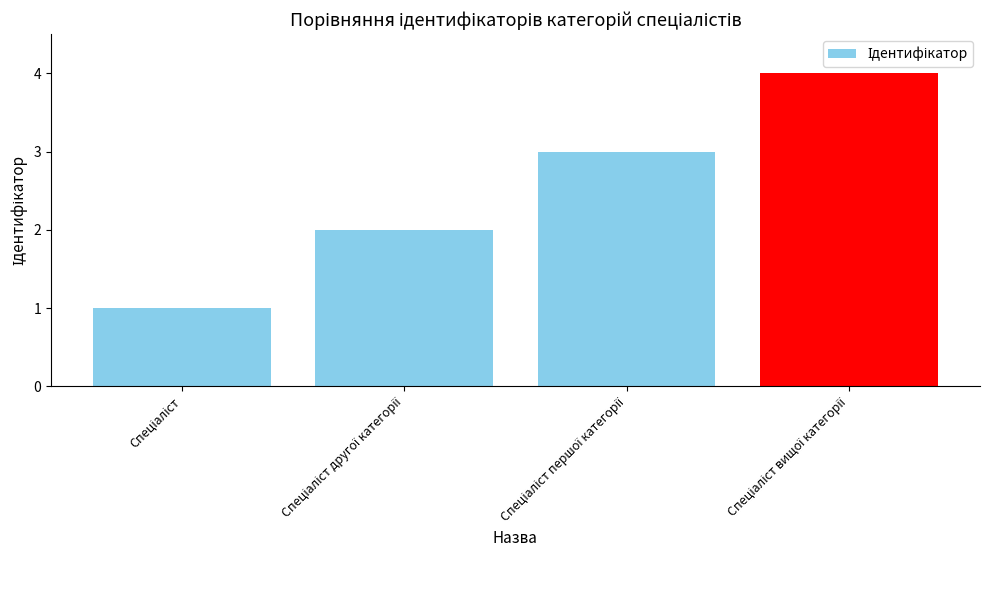

What is the maximum value shown in the chart?

4